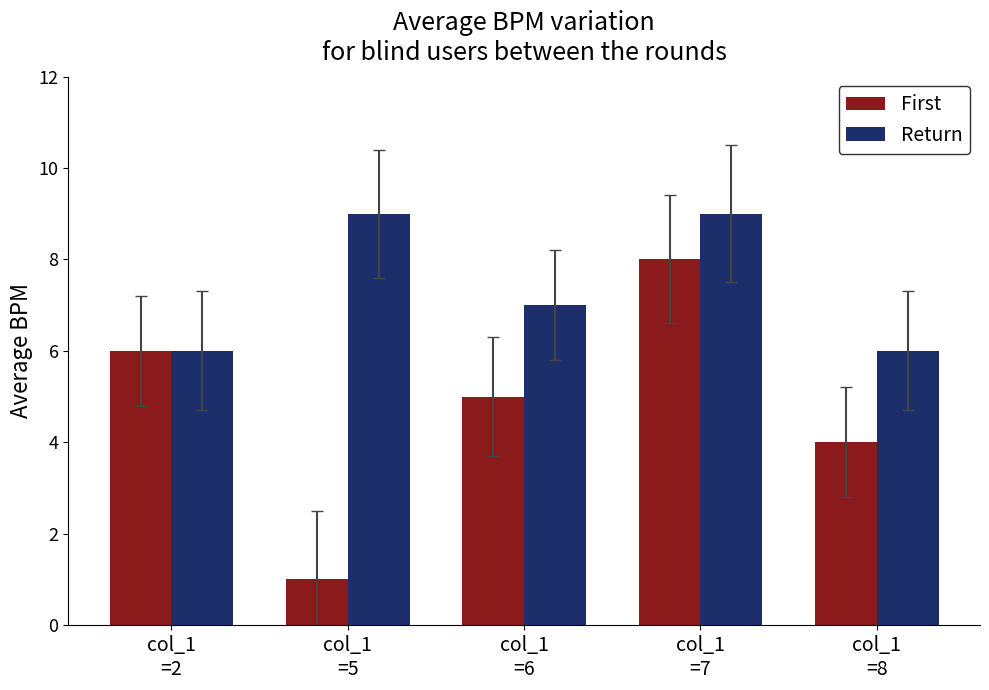

What is the minimum value shown in the chart?

1